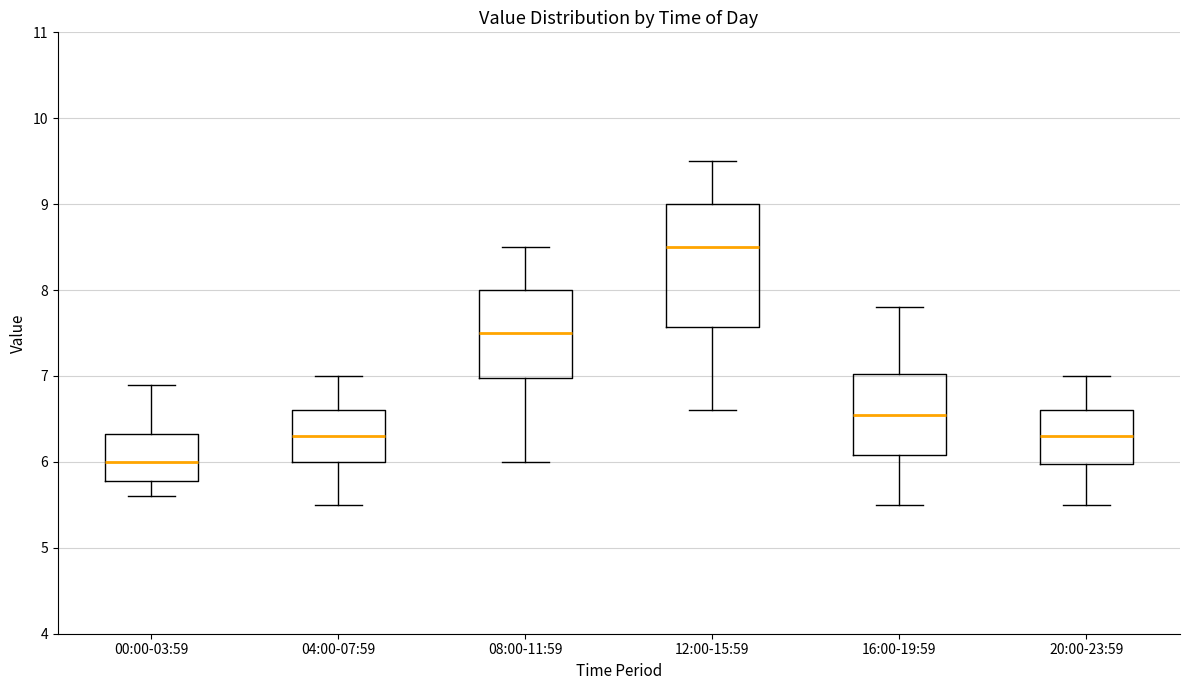

Reading left to right, transcribe this box plot: for each box, give where its median line is, the range the box spans, and where its two whiskers end, as read against the y-axis. The values are not printed on the chart, so give them approximately, as read against the axis.

00:00-03:59: median 6.0, box 5.8 to 6.3, whiskers 5.6 to 6.9
04:00-07:59: median 6.3, box 6.0 to 6.6, whiskers 5.5 to 7.0
08:00-11:59: median 7.5, box 7.0 to 8.0, whiskers 6.0 to 8.5
12:00-15:59: median 8.5, box 7.6 to 9.0, whiskers 6.6 to 9.5
16:00-19:59: median 6.6, box 6.1 to 7.0, whiskers 5.5 to 7.8
20:00-23:59: median 6.3, box 6.0 to 6.6, whiskers 5.5 to 7.0